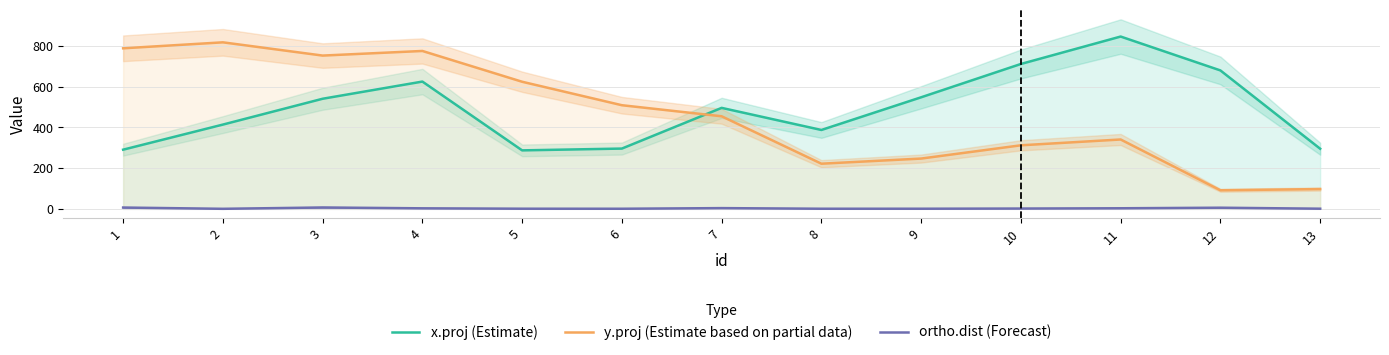

True or false: ortho.dist (Forecast) has a value of 1.5 at 4.

False